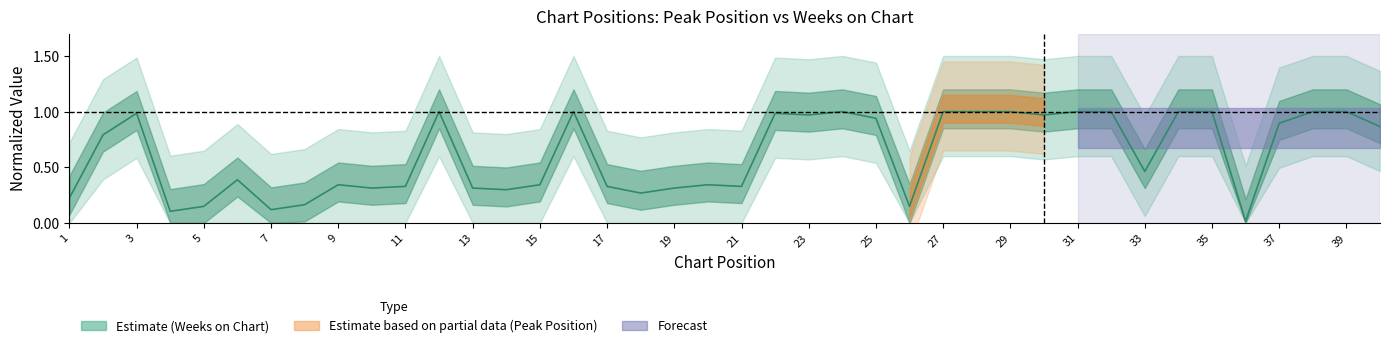

Is it true that the value at 21 is 0.5?

False